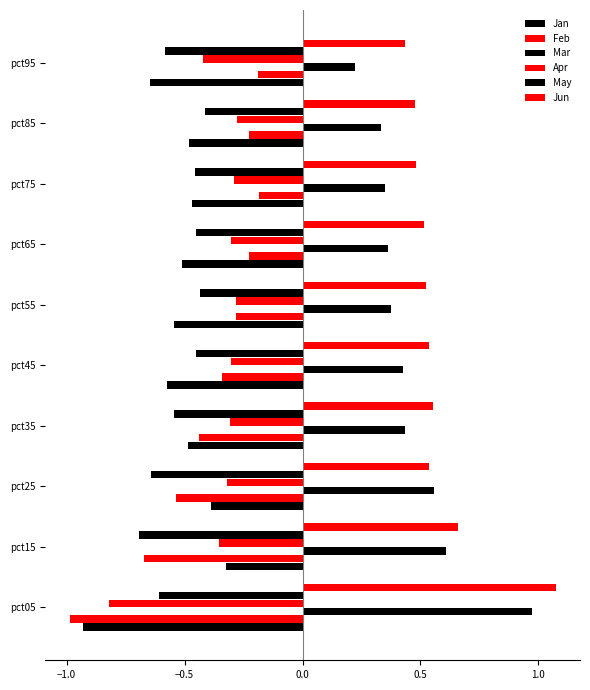

How many categories are shown in the chart?

10